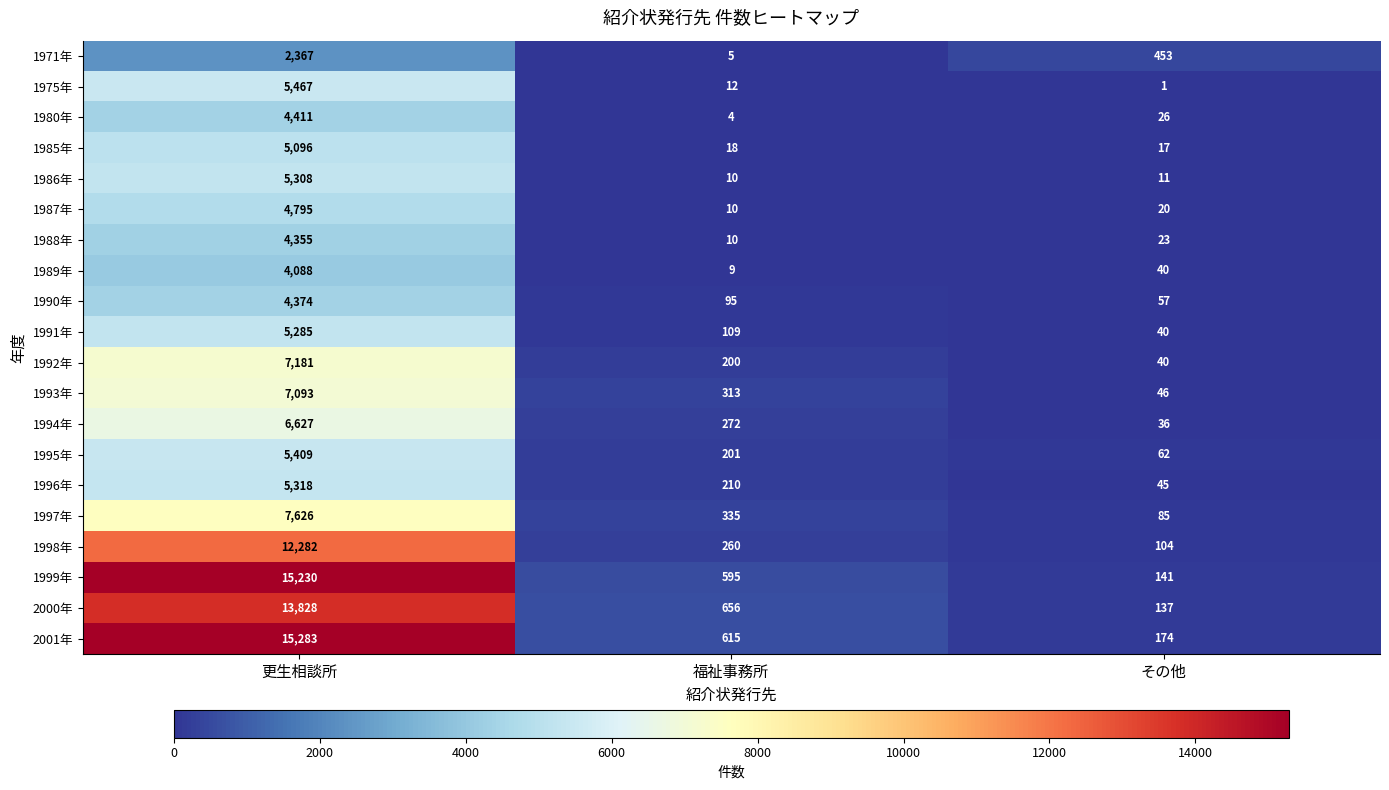

Read the 1991年 value at その他.

40